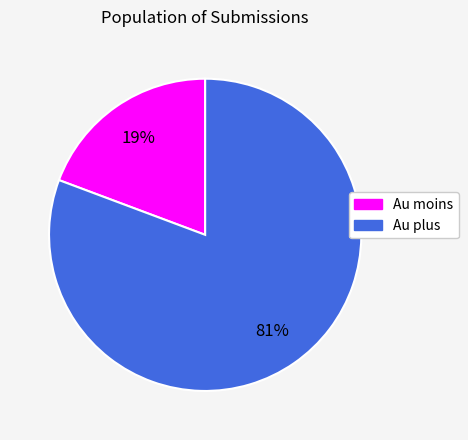

Does Au moins represent more than half of the total?

No